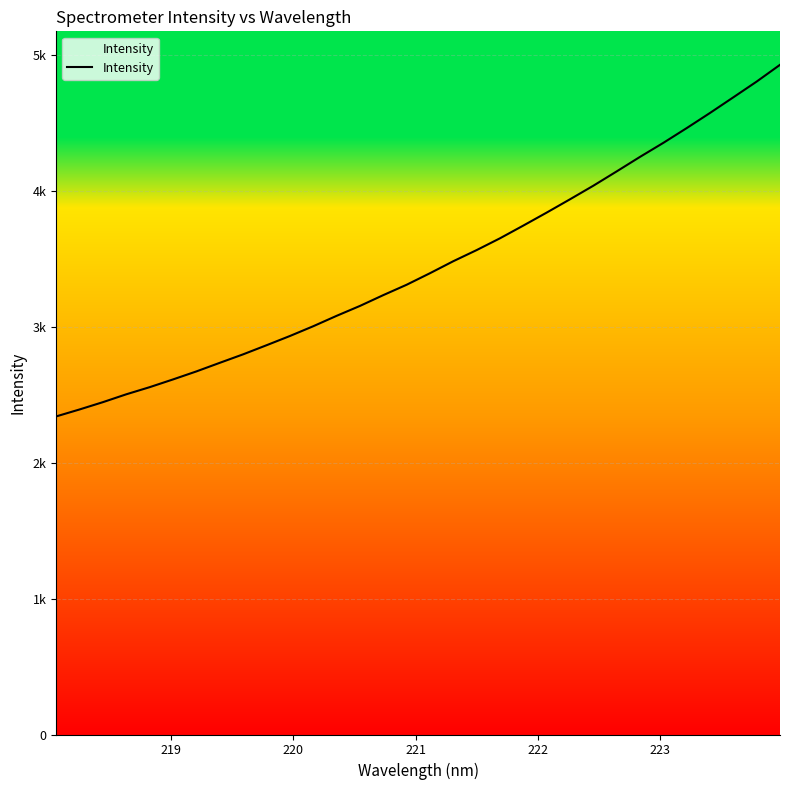

Does the chart have visible grid lines?

Yes